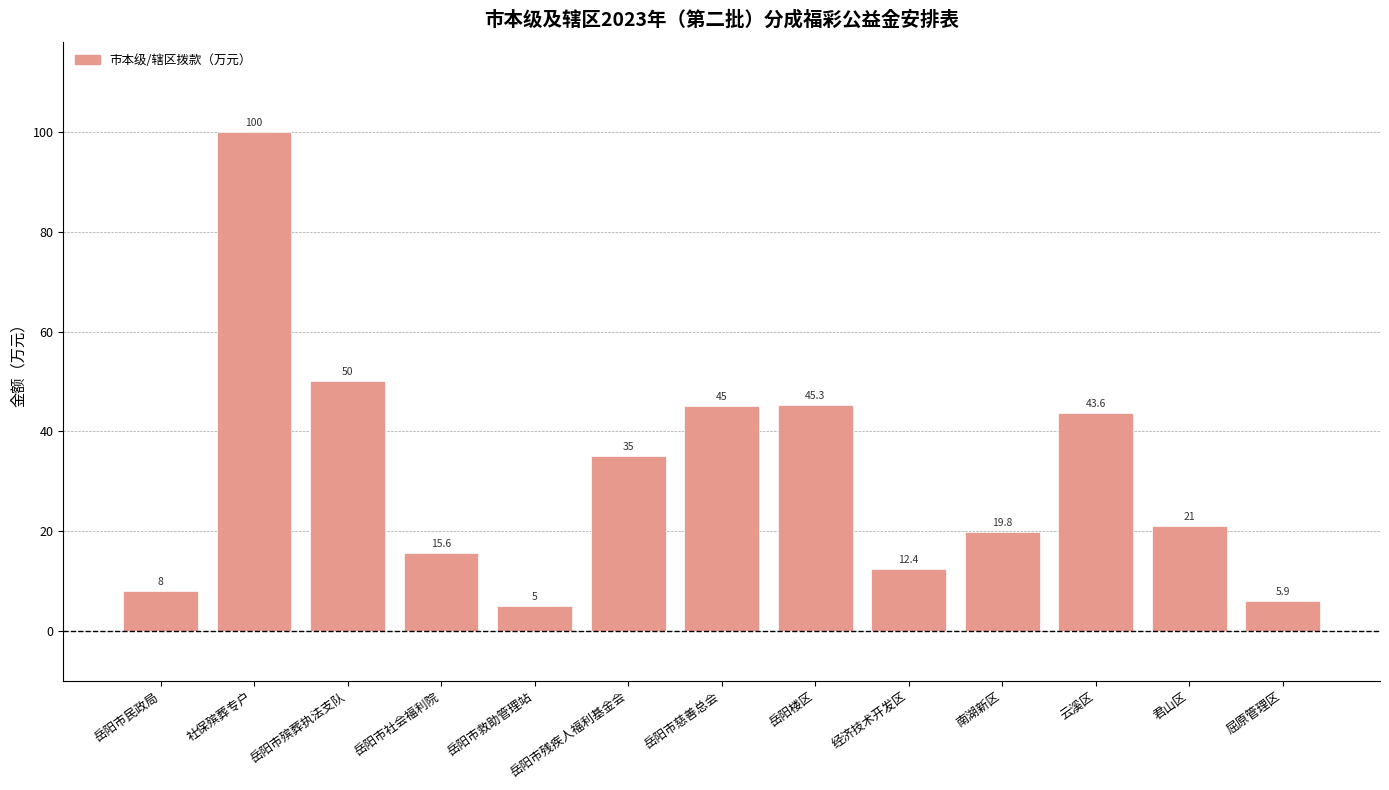

What is the difference between the maximum and minimum values?

95.0